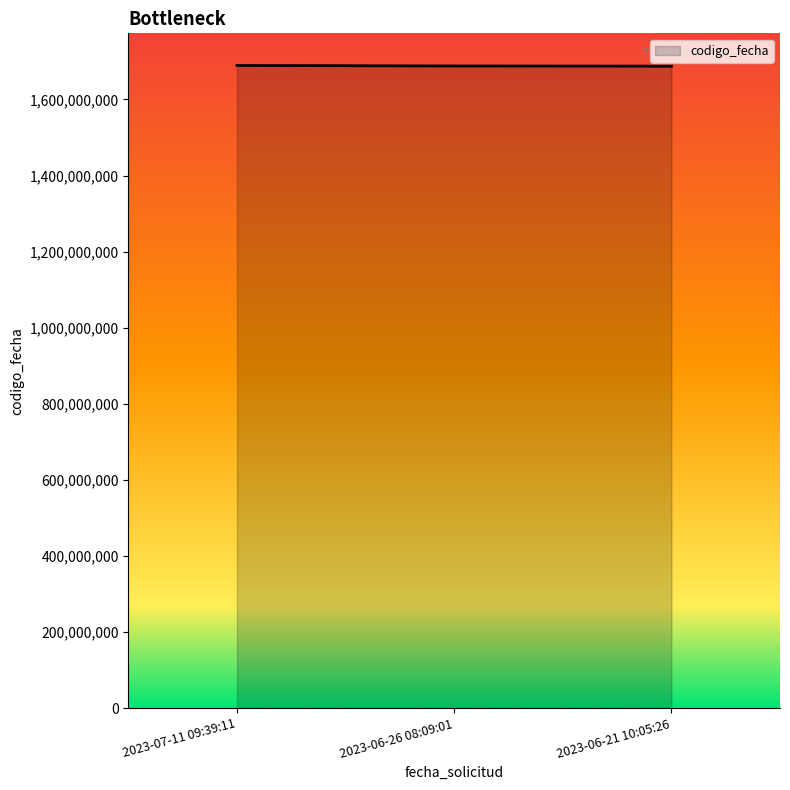

The chart shows a value of 2907849244 at 2023-06-26 08:09:01. True or false?

False